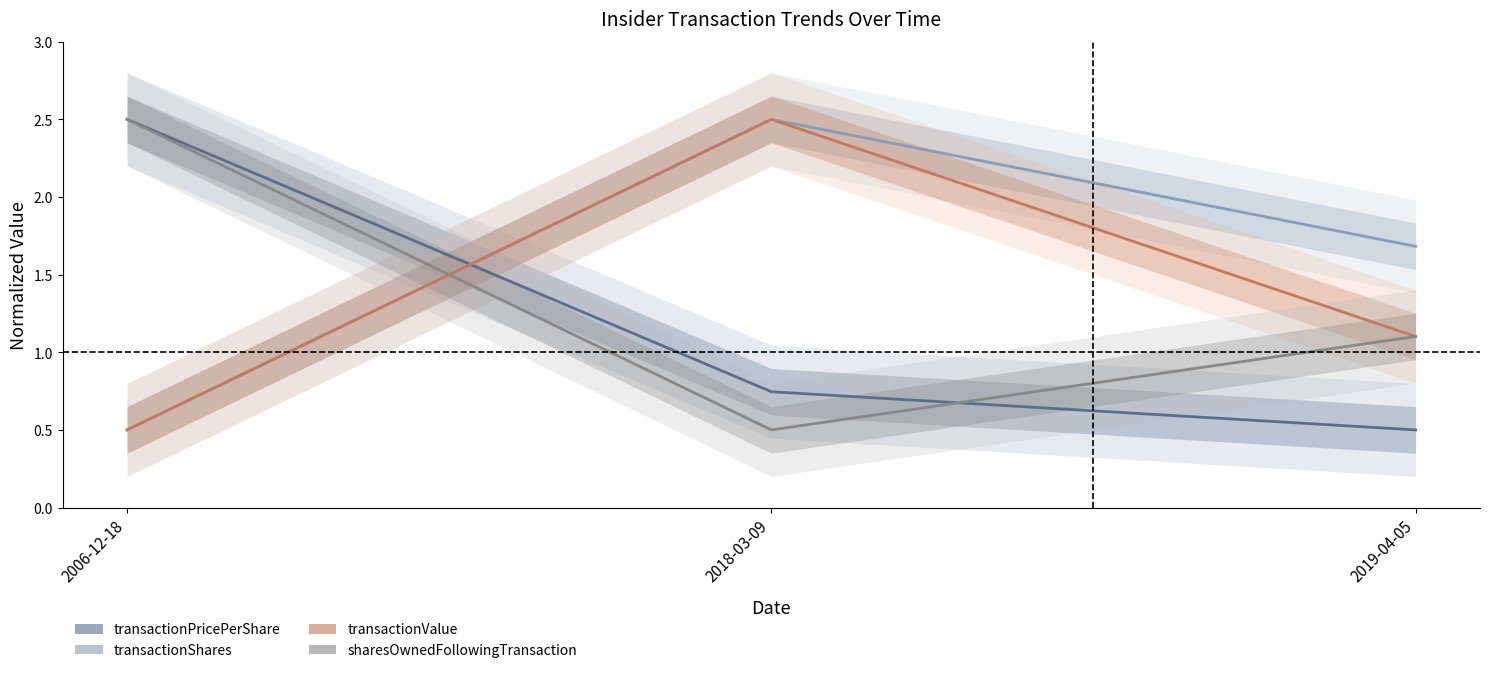

Between 2006-12-18 and 2019-04-05, which series saw the biggest shift?

transactionPricePerShare